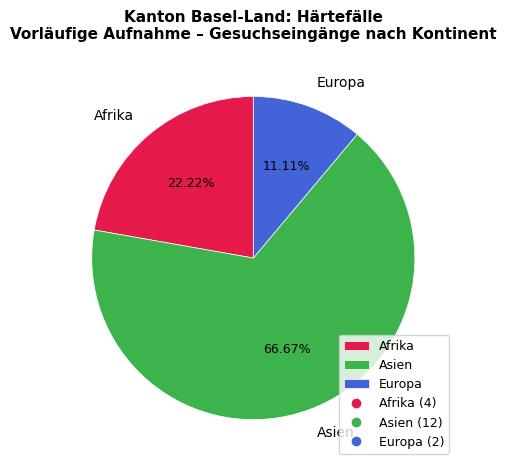

Does Asien represent more than half of the total?

Yes